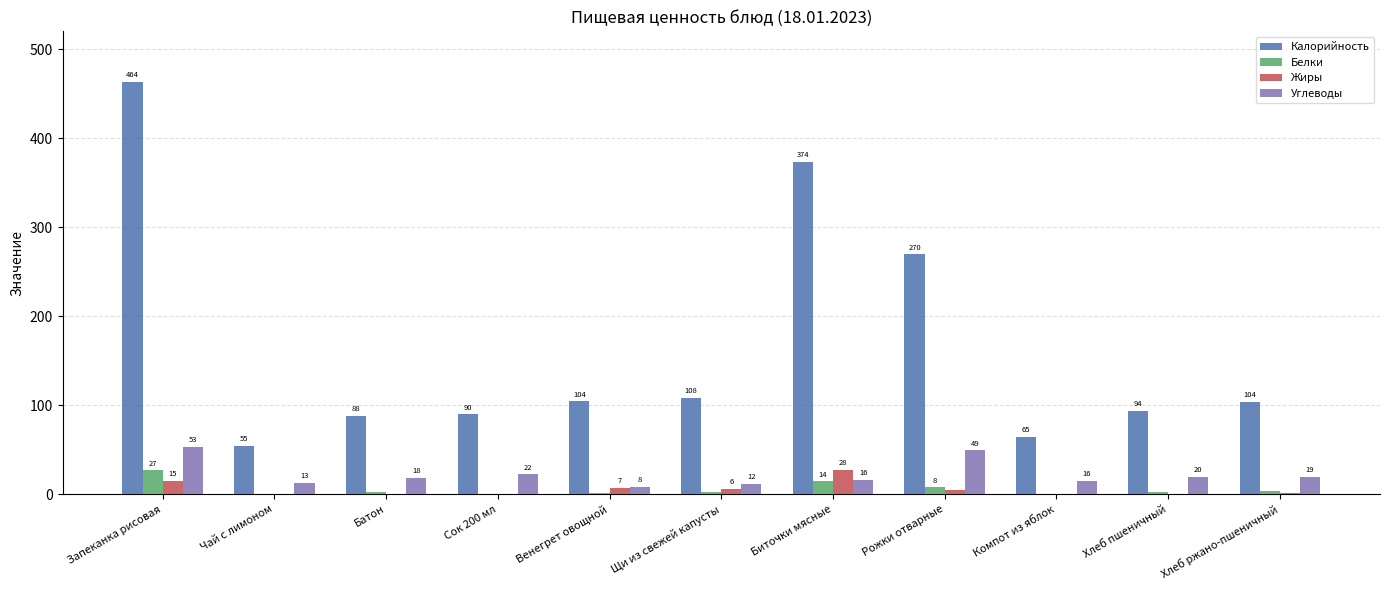

Is the value of Углеводы at Хлеб ржано-пшеничный greater than the value of Калорийность at Батон?

No